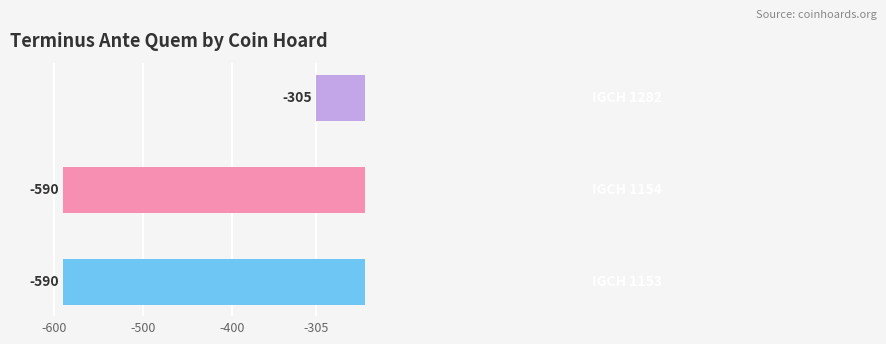

What is the smallest value displayed?

-590